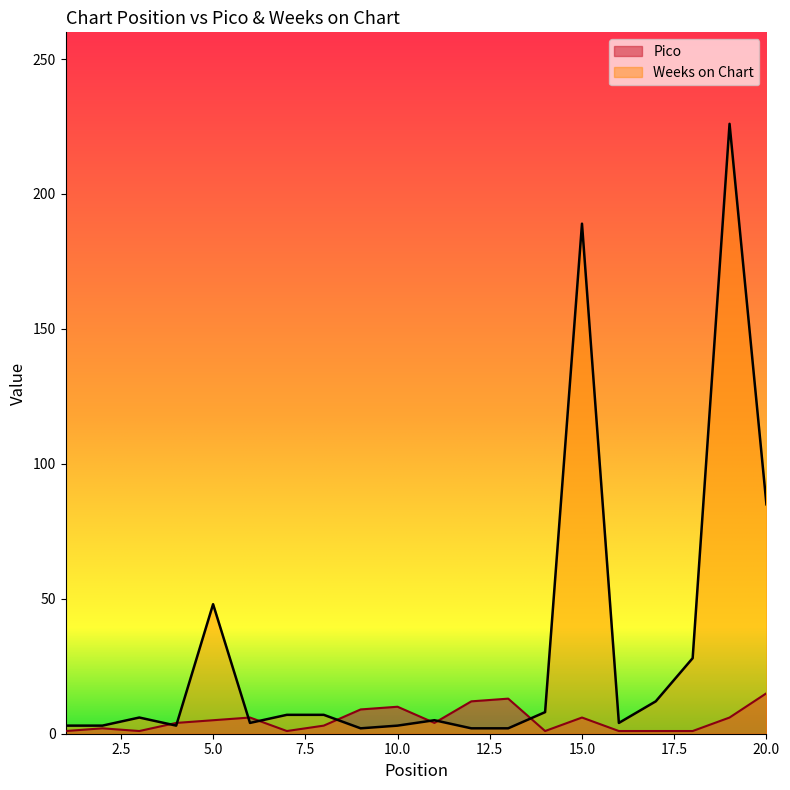

Where do Weeks on Chart and Pico first cross each other?

3 and 4